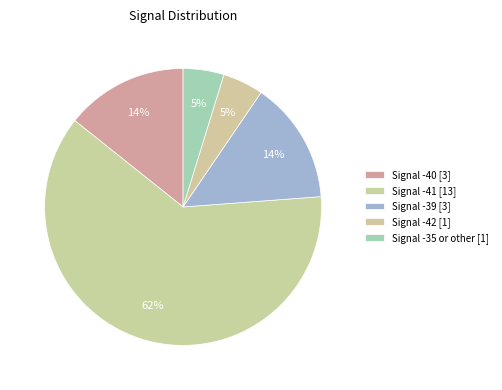

How many segments does this pie chart have?

5